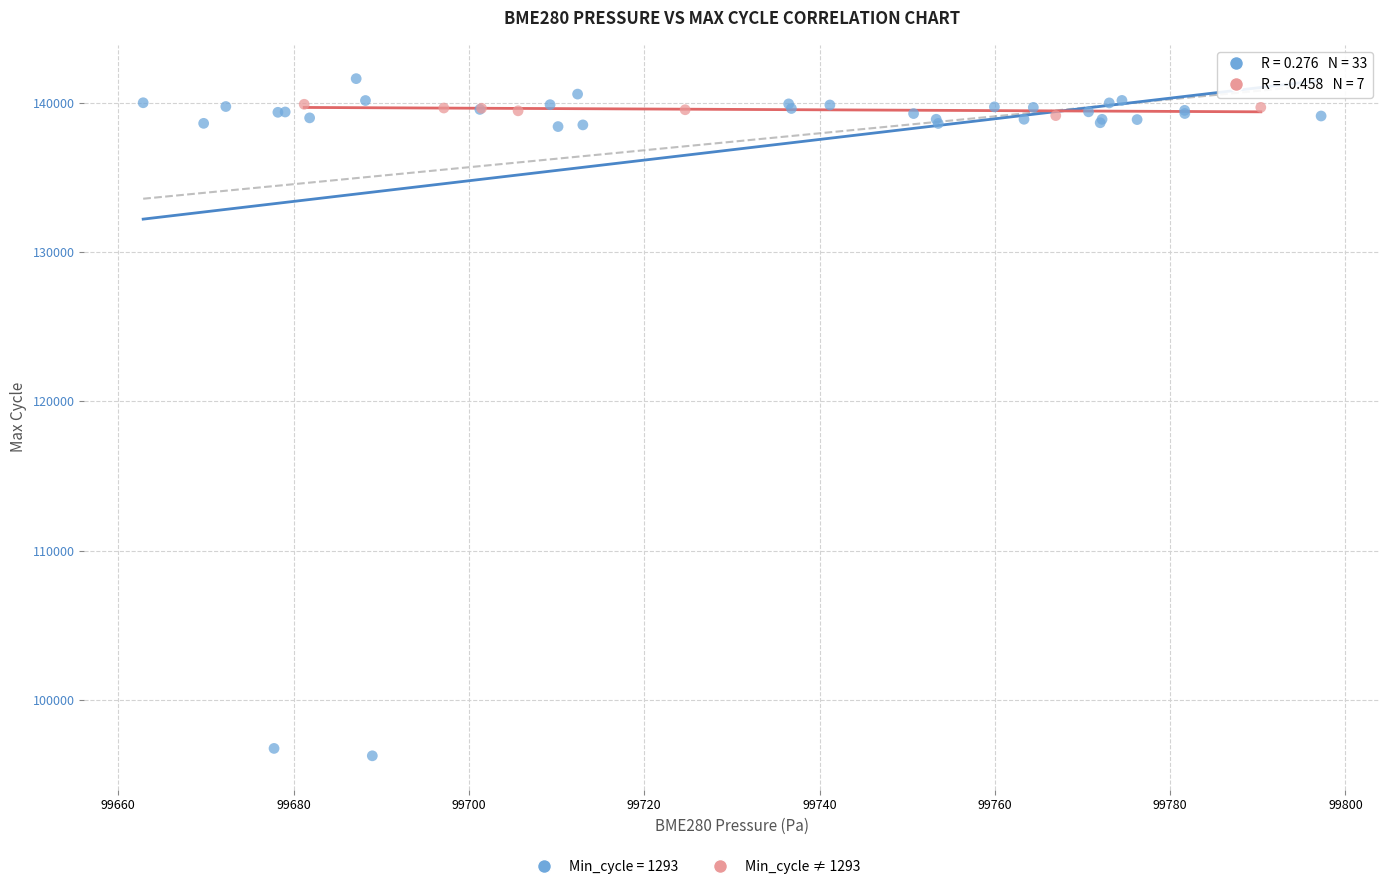

Which series has the widest spread of Y values?

Min_cycle = 1293